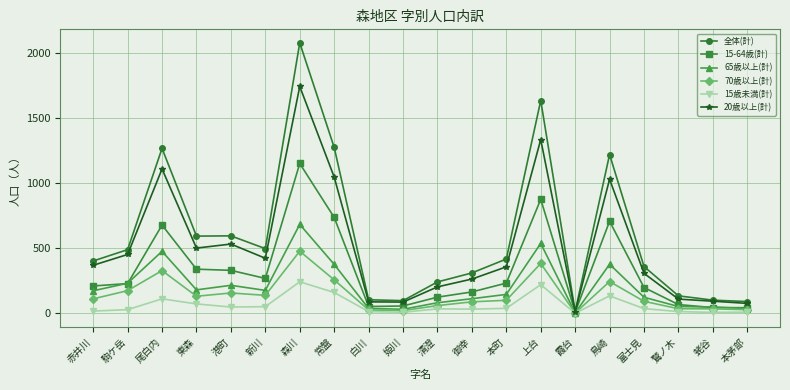

The value of 20歳以上(計) at 本茅部 is 77. True or false?

True